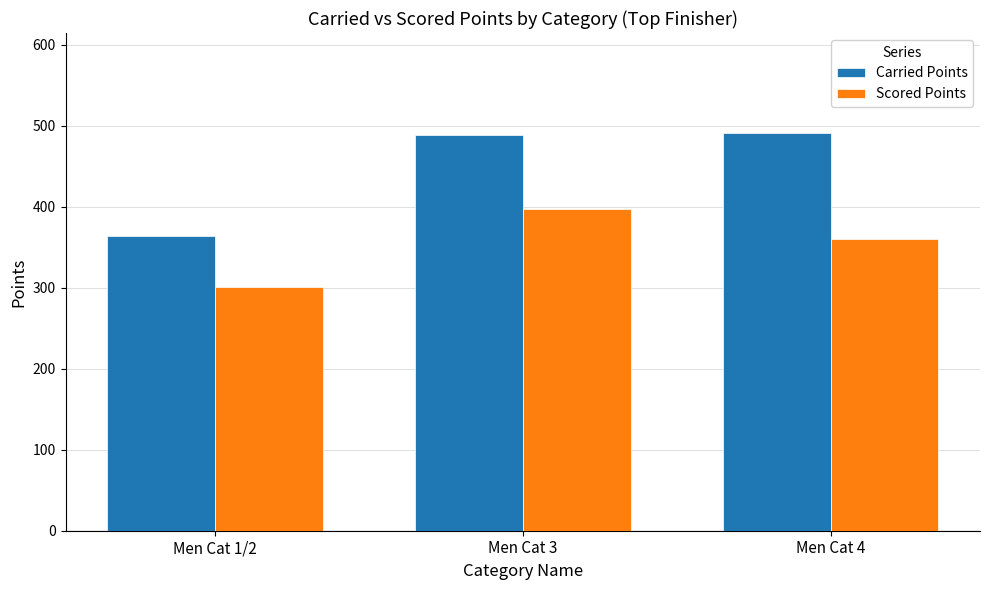

What are all the series names shown in the legend?

Carried Points, Scored Points